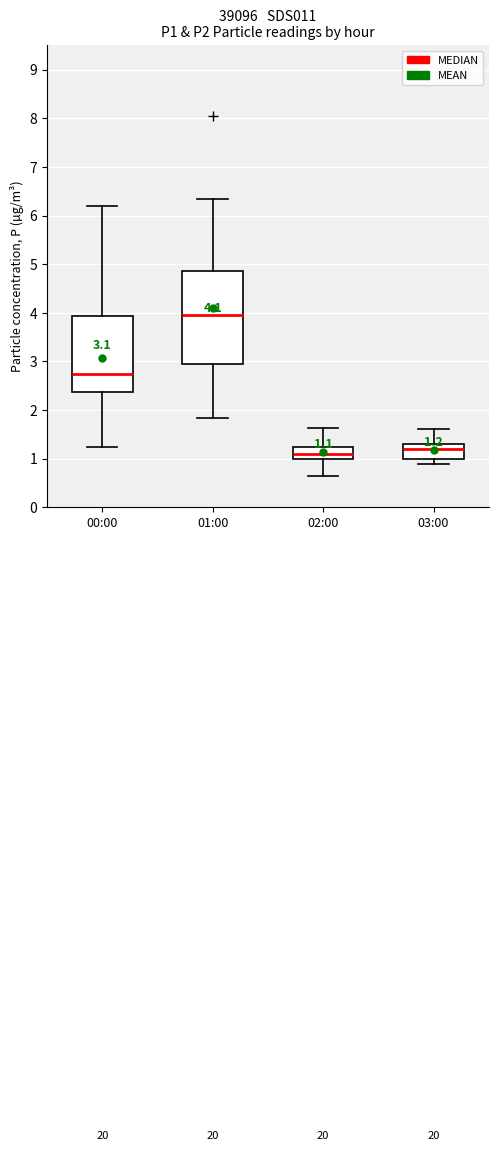

Comparing the boxes themselves (not the whiskers), which one is the tallest?

01:00